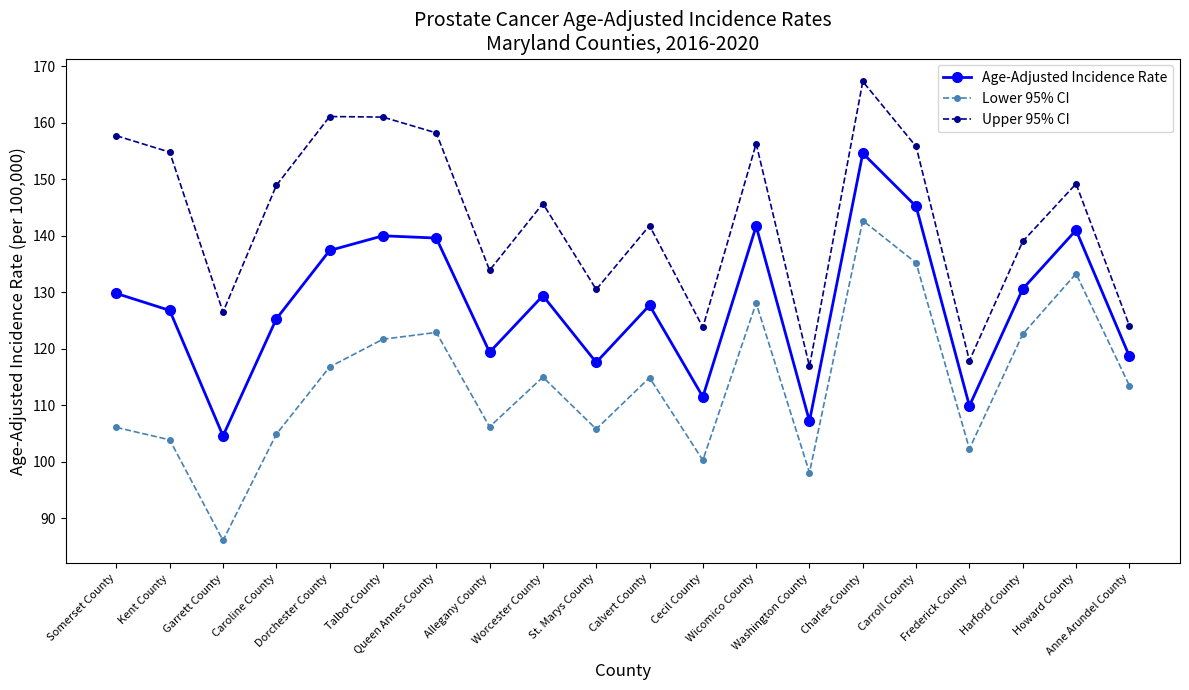

What are all the series names shown in the legend?

Age-Adjusted Incidence Rate, Lower 95% CI, Upper 95% CI